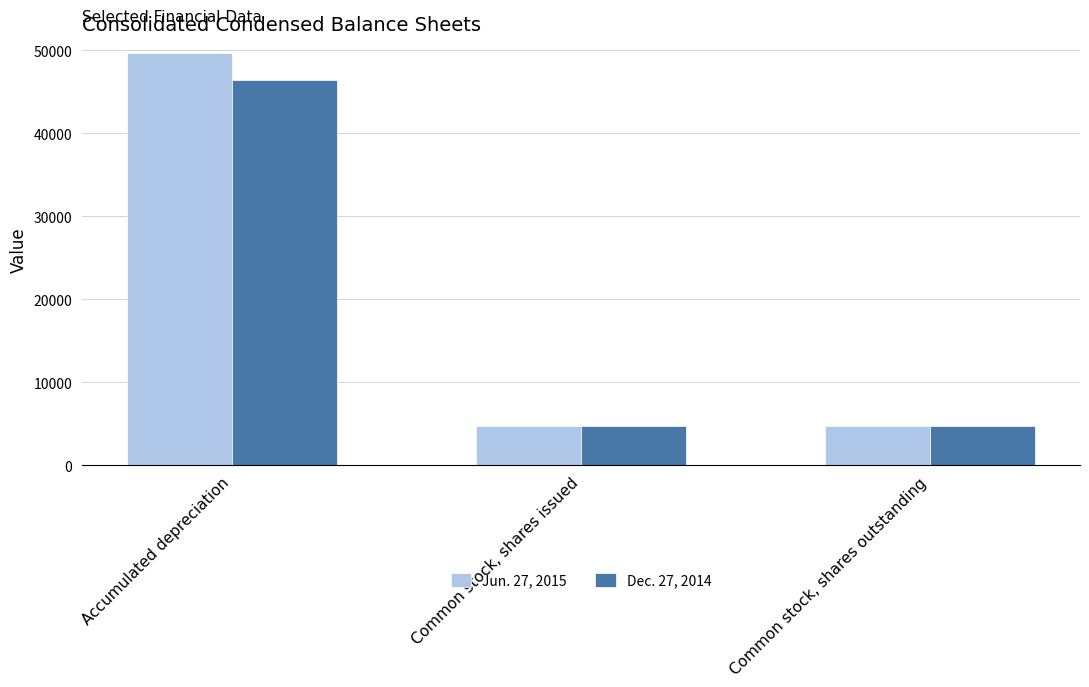

Read the Jun. 27, 2015 value at Common stock, shares outstanding, to the nearest 10.

4750